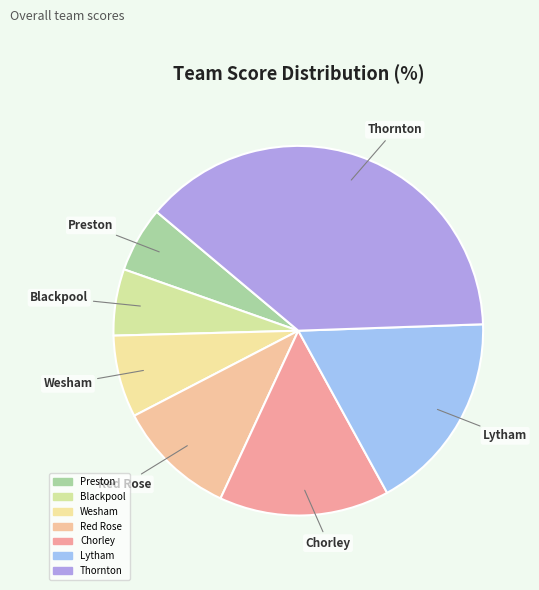

True or false: Blackpool accounts for 6% of the total.

True